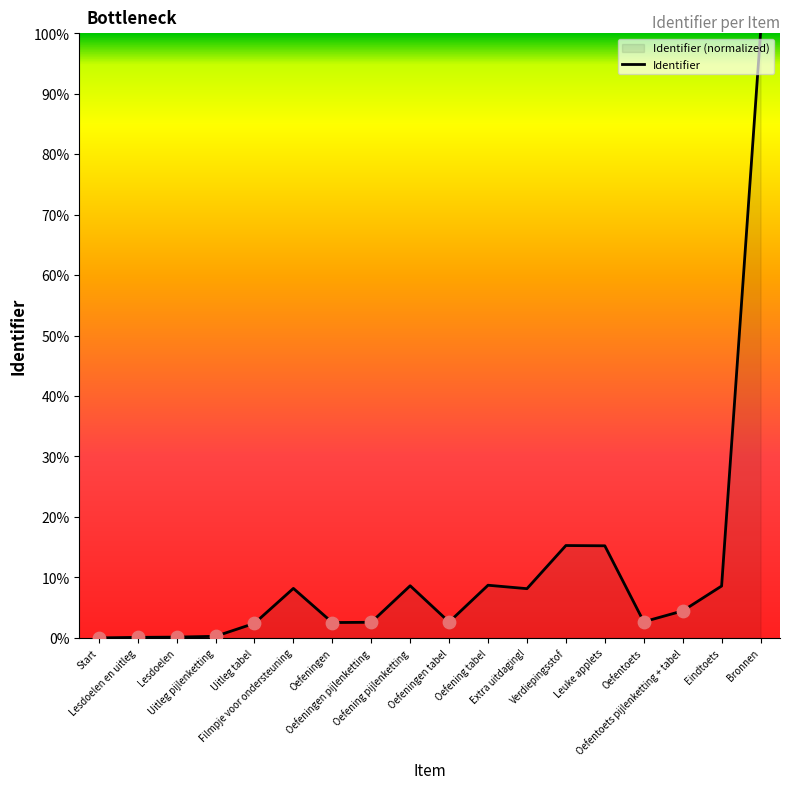

Between Bronnen and Oefening pijlenketting, which is larger?

Bronnen